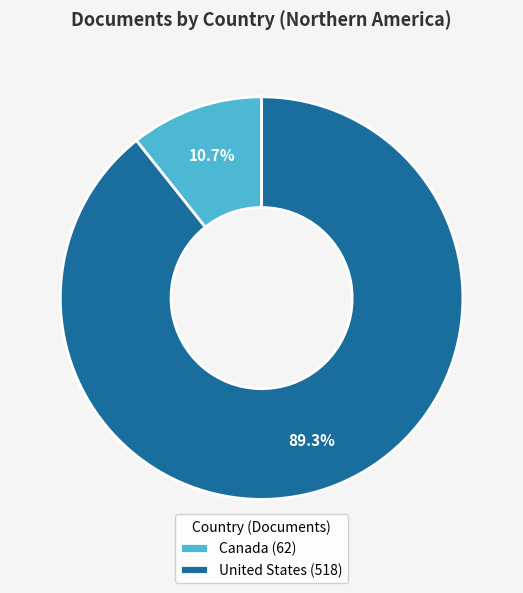

Count the number of slices in the pie.

2